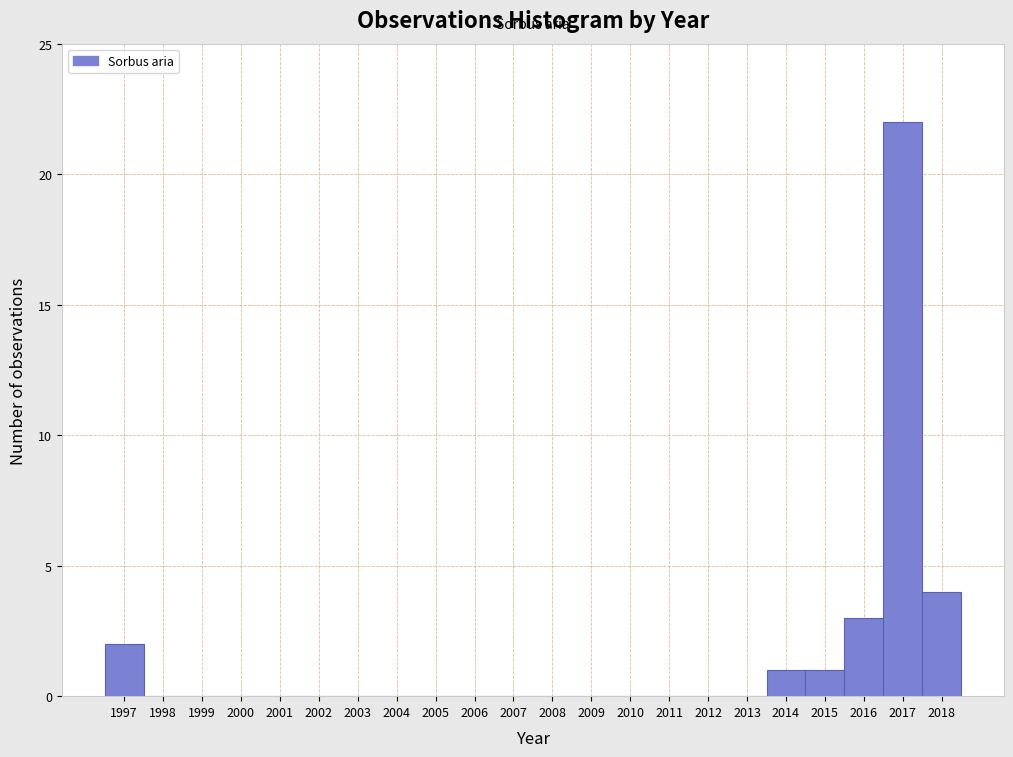

Over which range of the x-axis is the bar tallest?

2016.5 to 2017.5